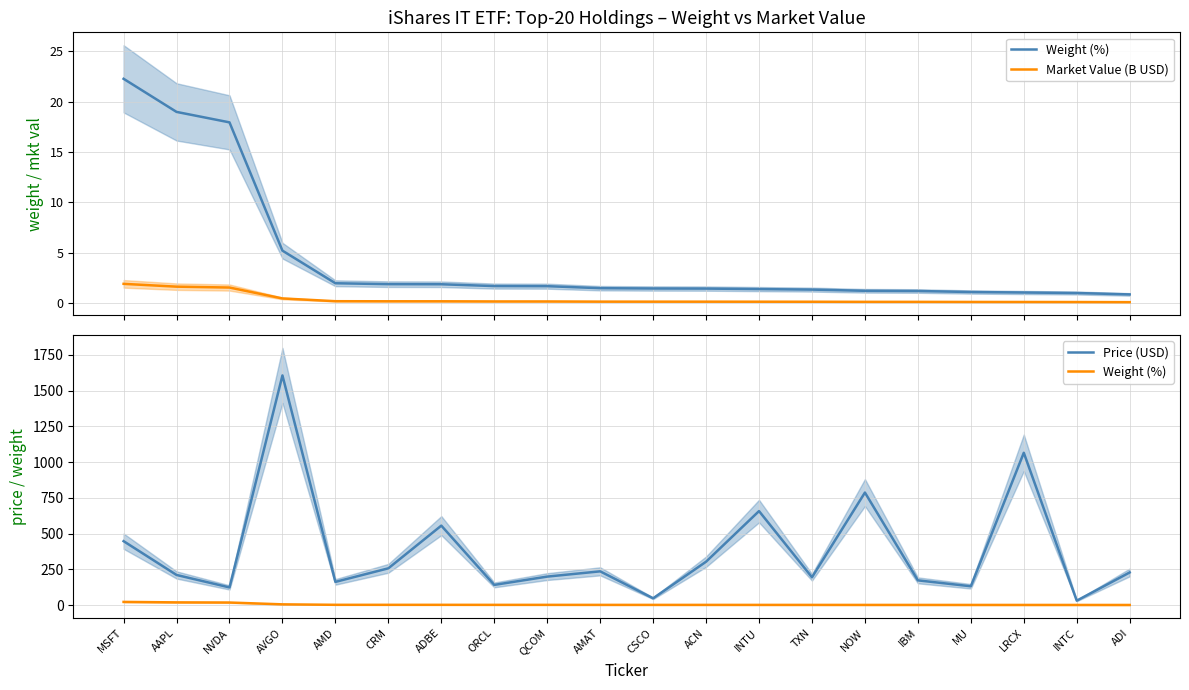

Which series has the largest range (max minus min)?

Price (USD)